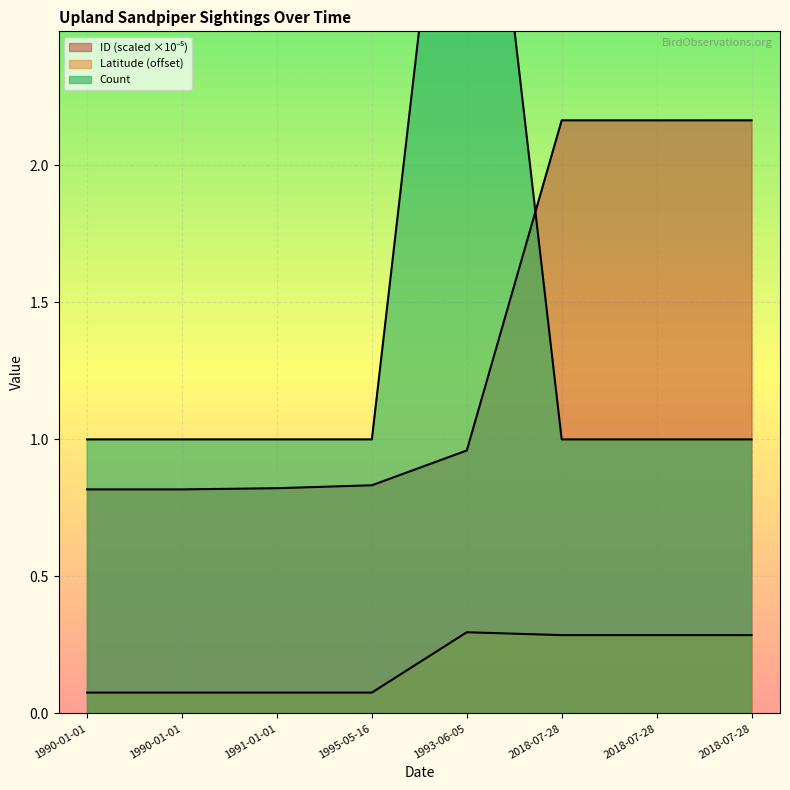

Between 1995-05-16 and 2018-07-28, which series saw the biggest shift?

ID